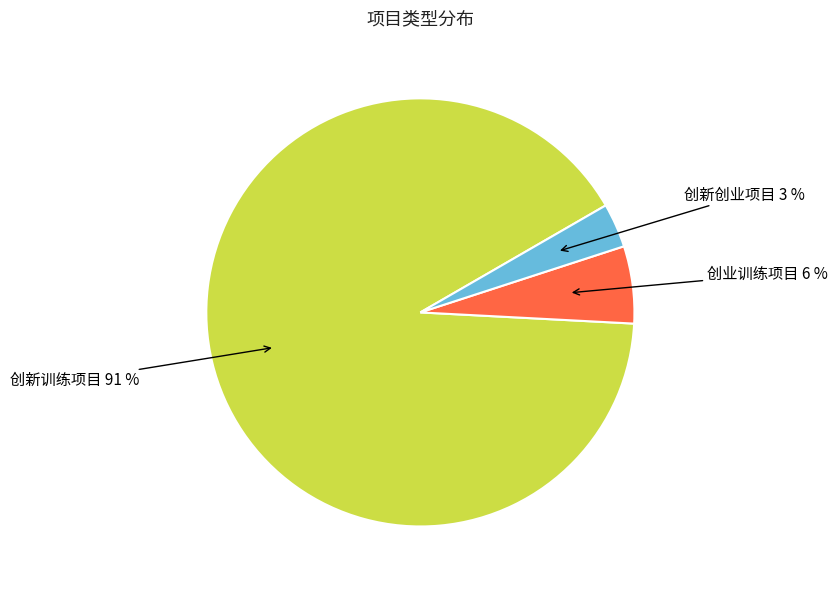

To the nearest percent, what is the average slice percentage?

33%